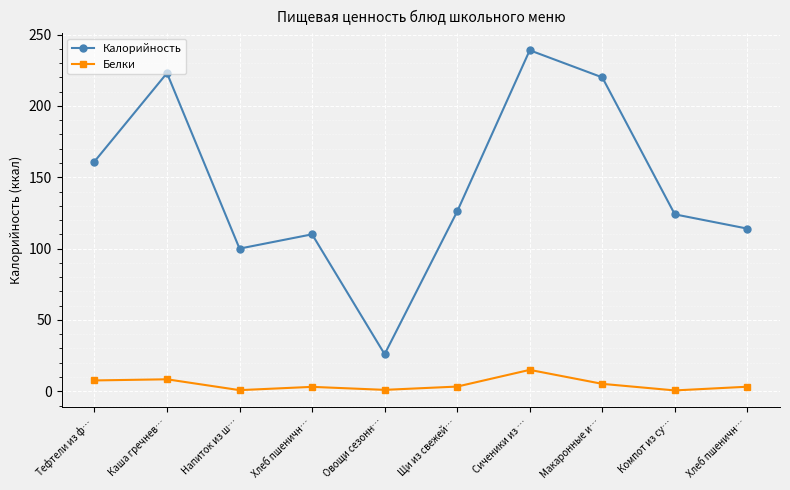

What is the difference between the maximum and minimum values in the Белки series?

14.4